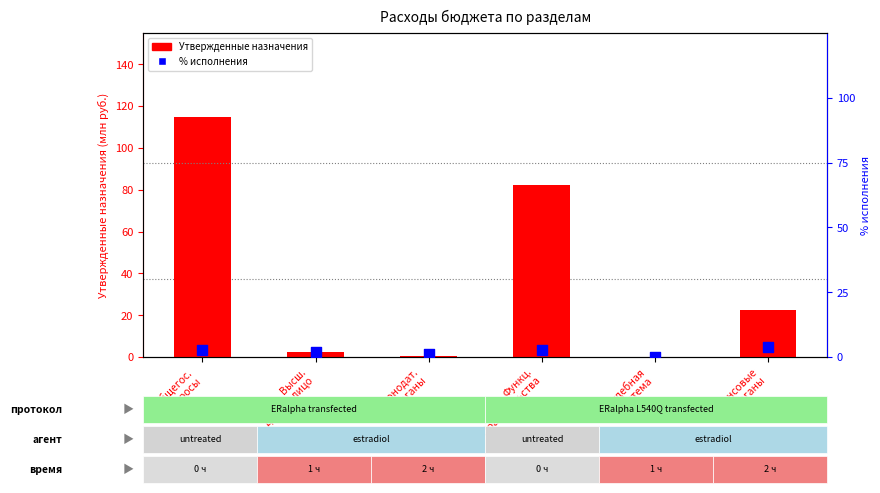

At how many categories does at least one series exceed 89?

1